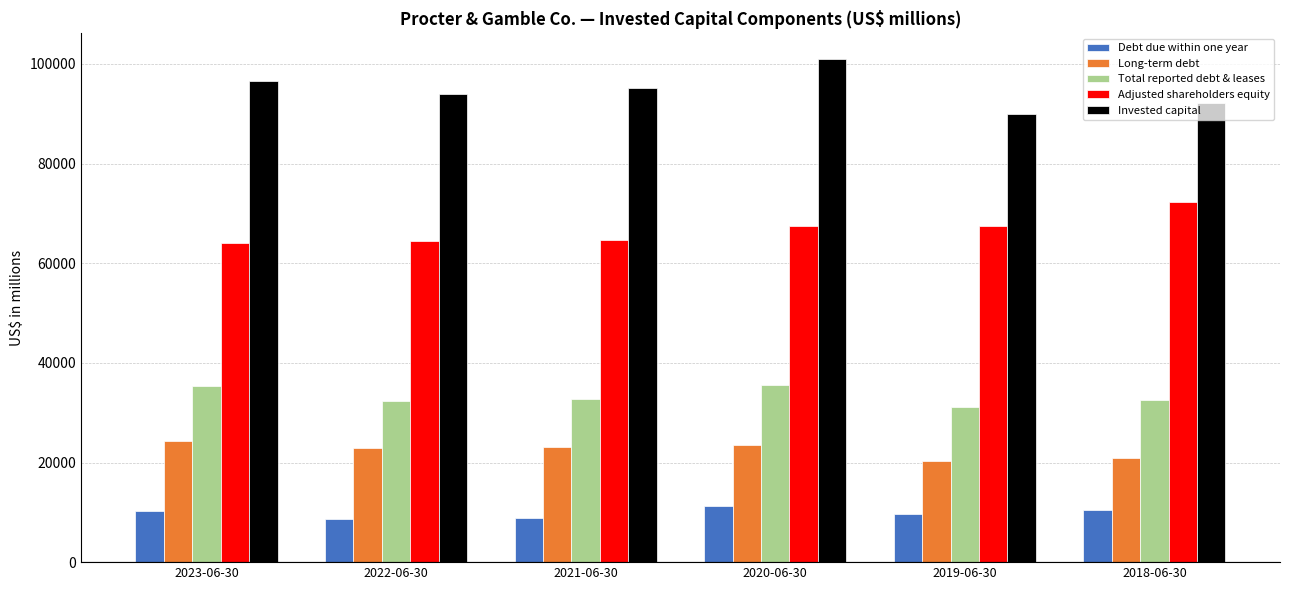

The value of Long-term debt at 2019-06-30 is 29983. True or false?

False